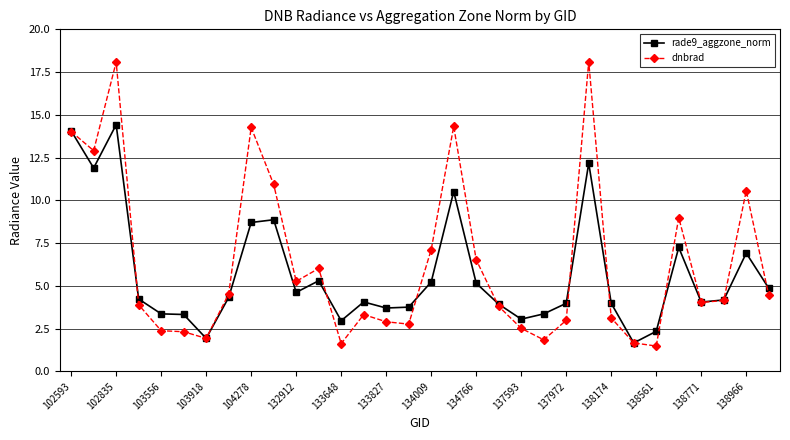

What is the sum of all rade9_aggzone_norm values?

182.1